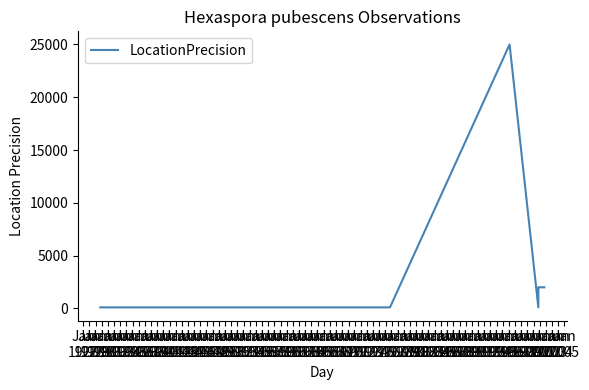

How many interior local peaks (higher than both neighbors) does the data have?

1